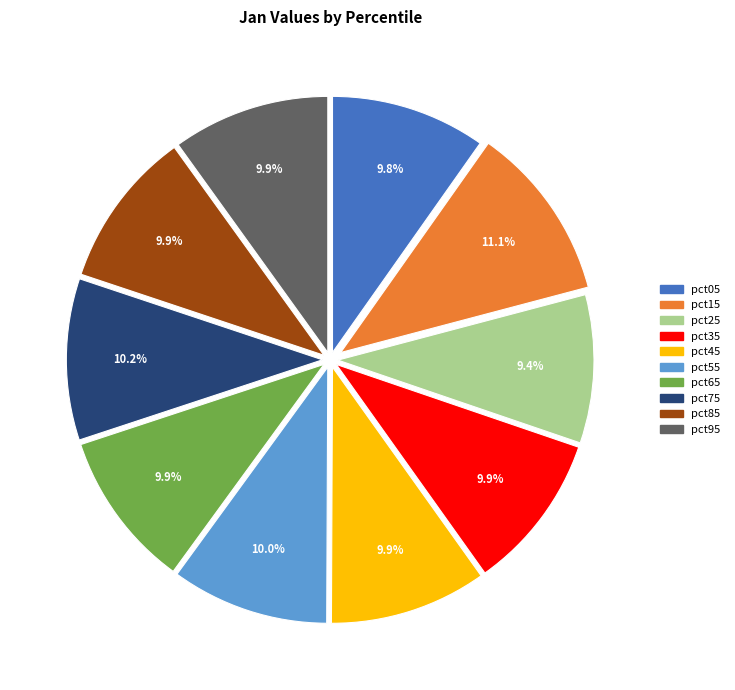

Does pct75 represent more than half of the total?

No